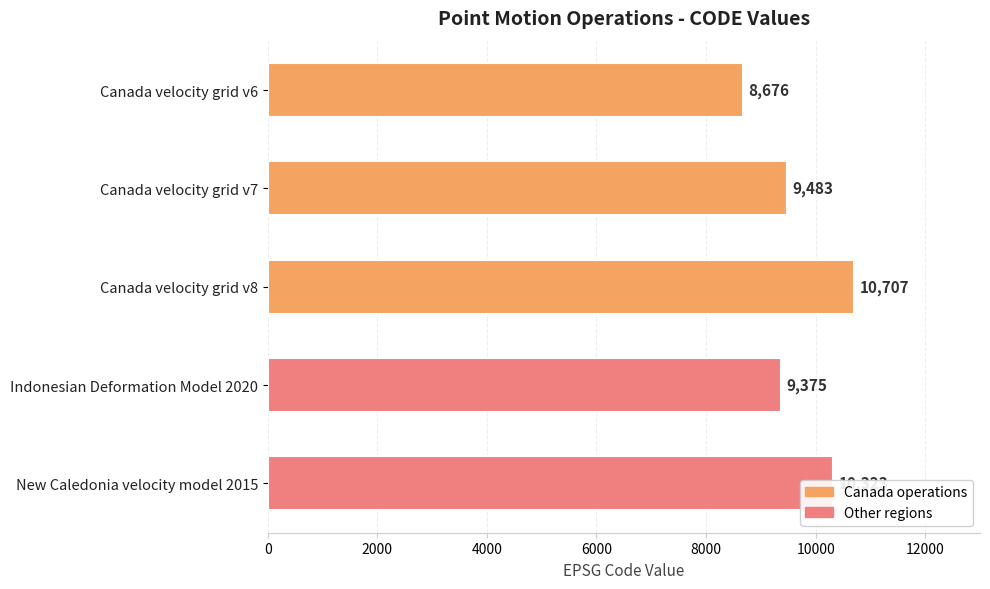

At which label is the value closest to 9691?

Canada velocity grid v7